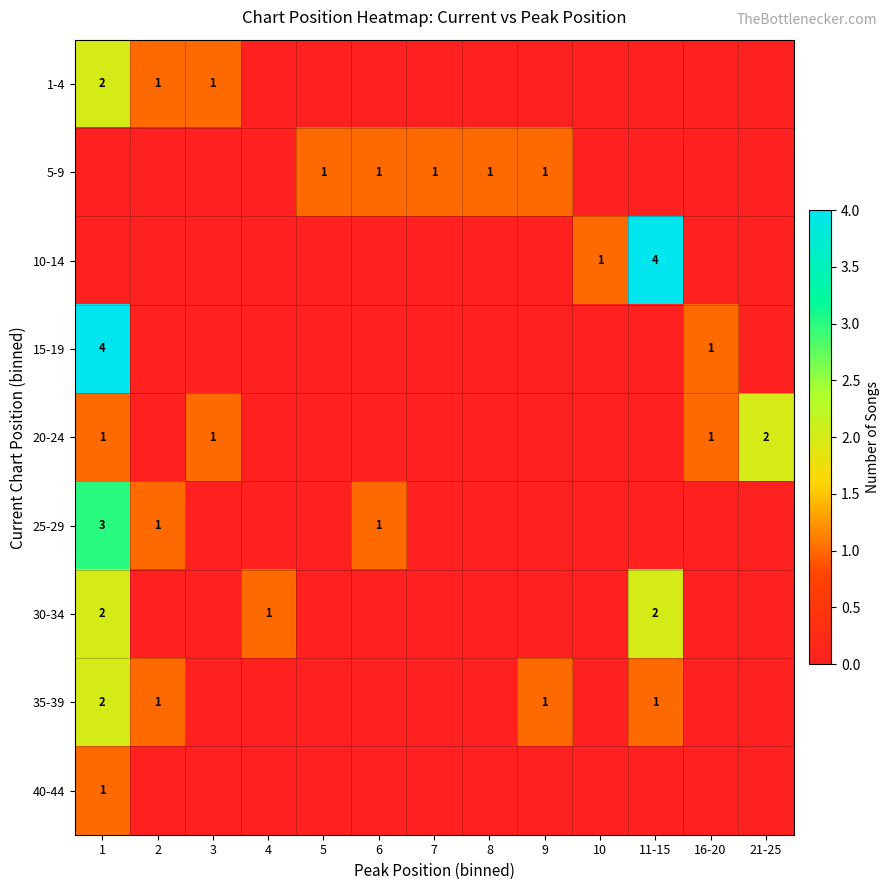

The 5-9 series shows 1 at 5. True or false?

True